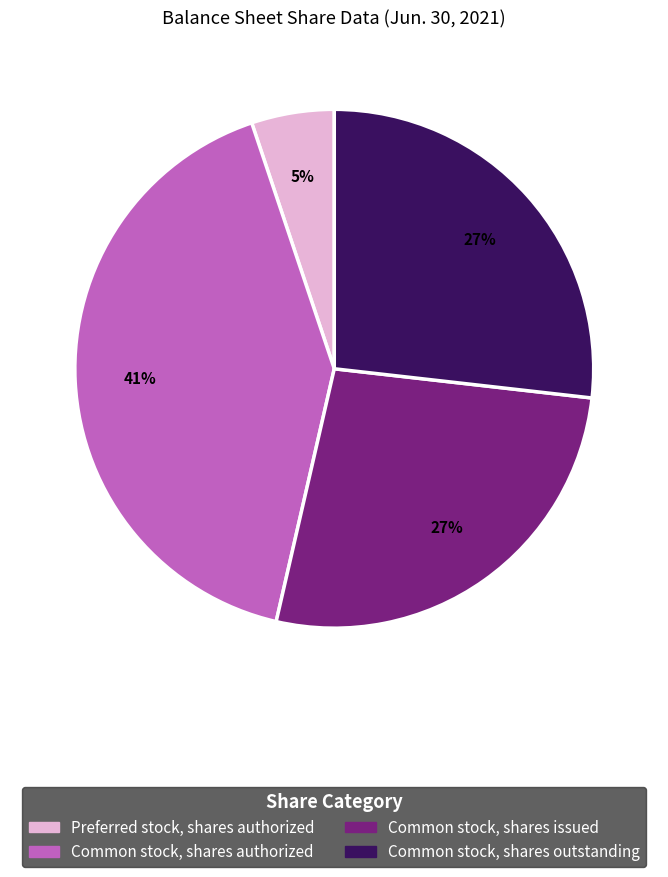

True or false: Preferred stock, shares authorized accounts for 11% of the total.

False